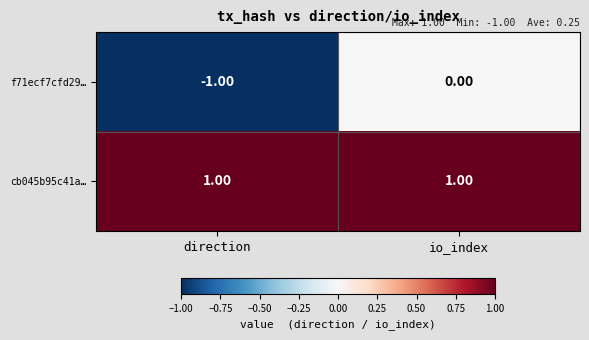

Is the value of cb045b95c41a… at direction greater than the value of f71ecf7cfd29… at direction?

Yes